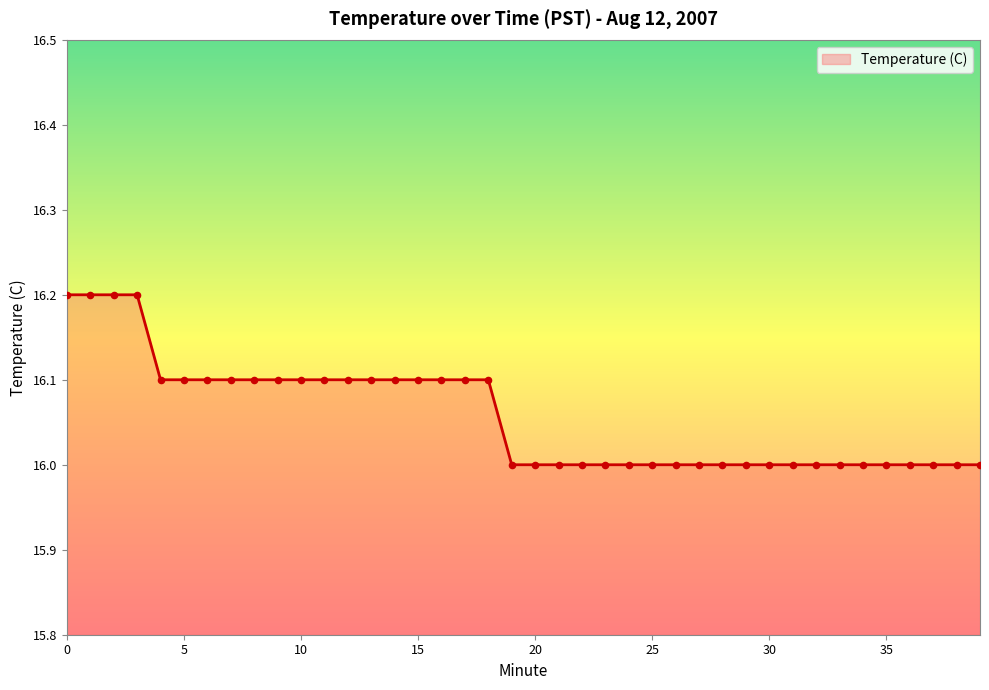

What is the minimum value shown in the chart?

16.0